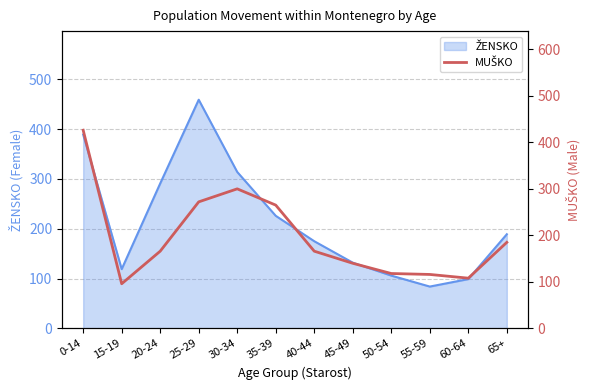

What is the label of the 12th point from the left?

65+